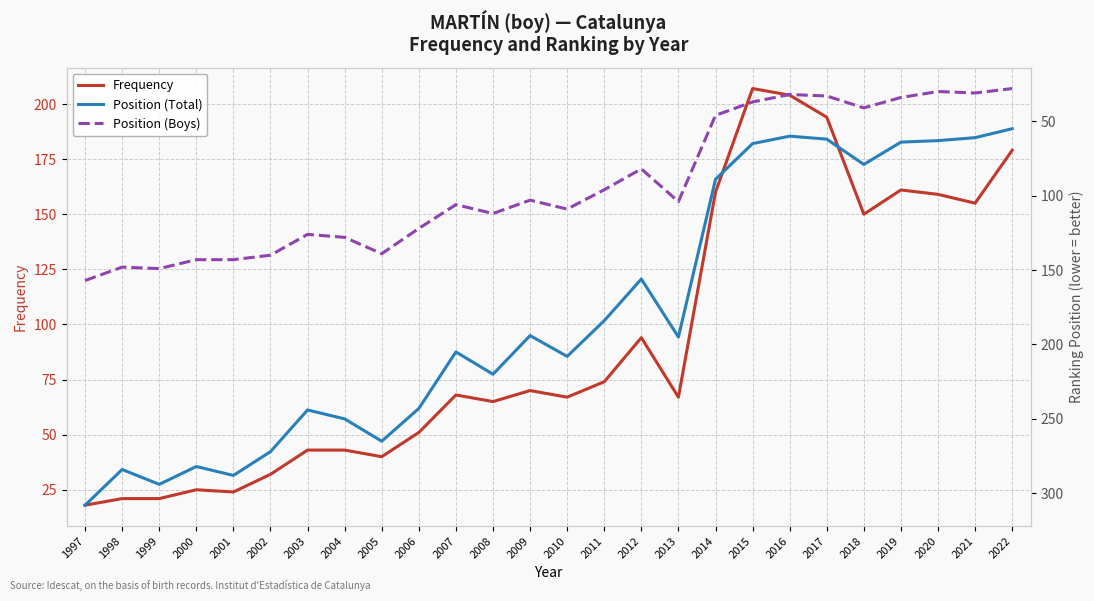

What is the spread (max minus min) of values at 2009?

124